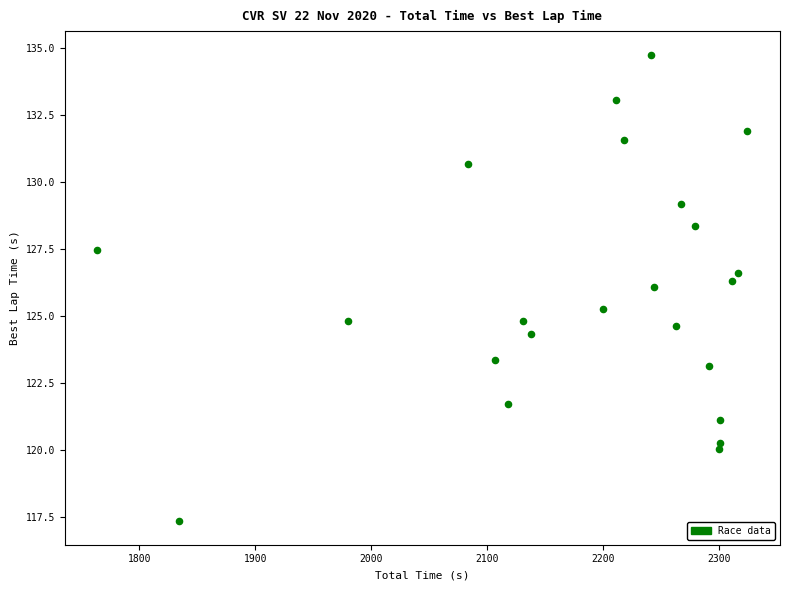

What is the range of X values (max minus min)?

560.8